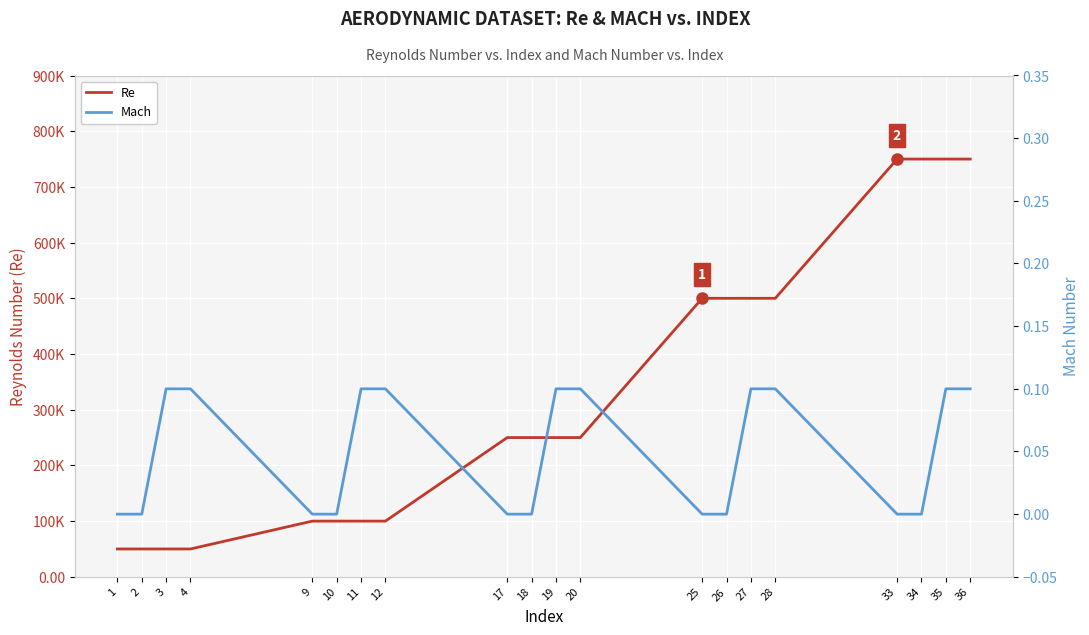

True or false: Re and Mach cross at least once.

False